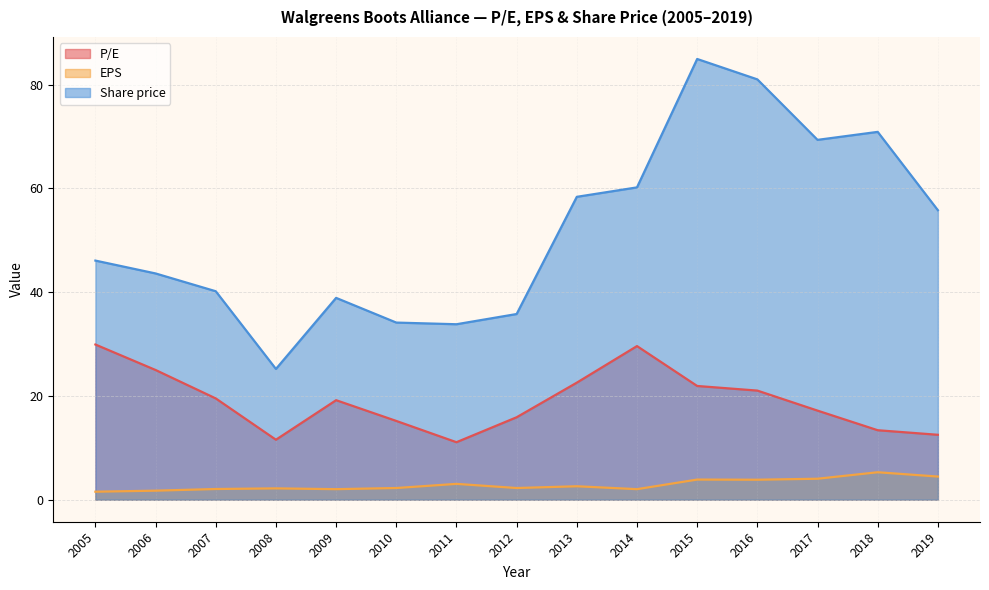

What is the sum of all P/E values?

285.5